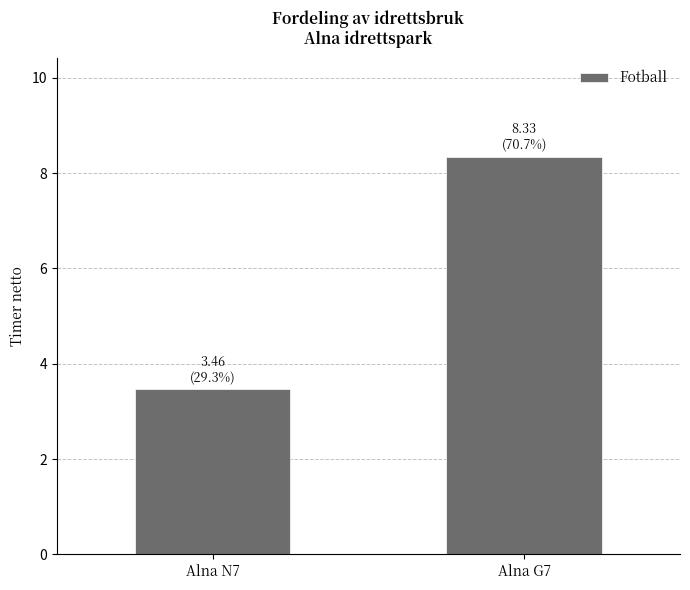

What position from the right is Alna N7?

2